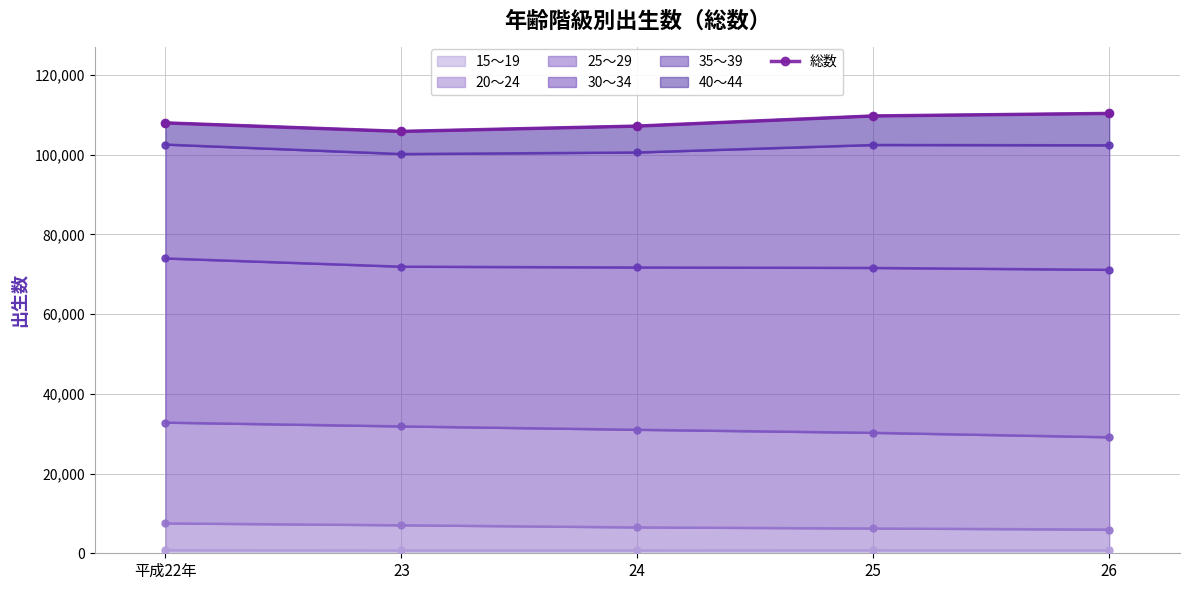

The value at 23 is 105855. True or false?

True